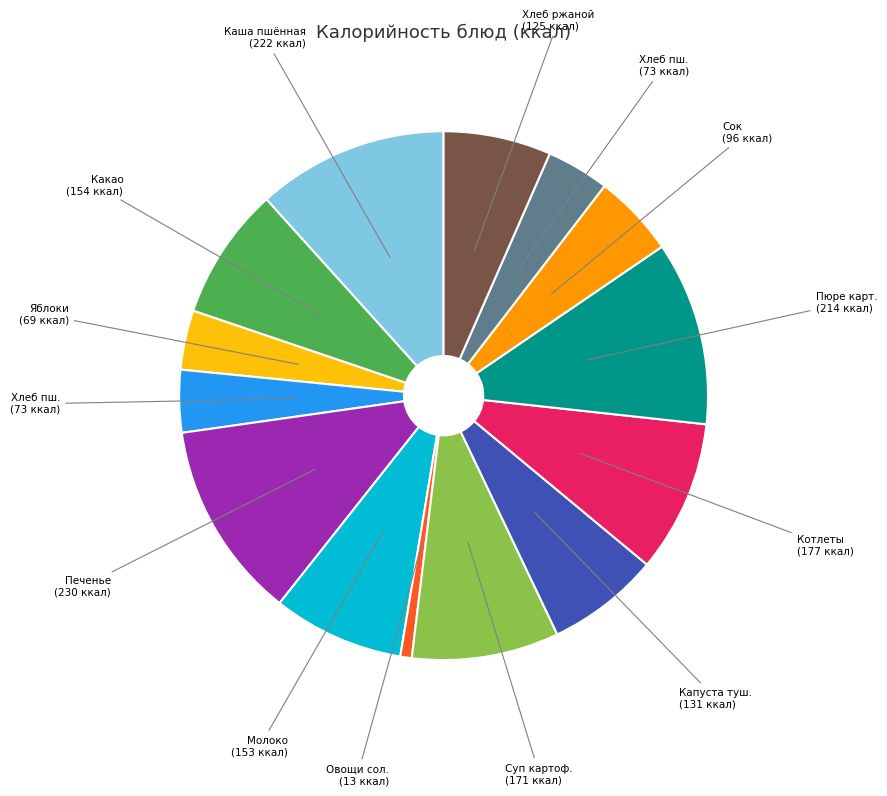

Is there a majority slice in this chart?

No